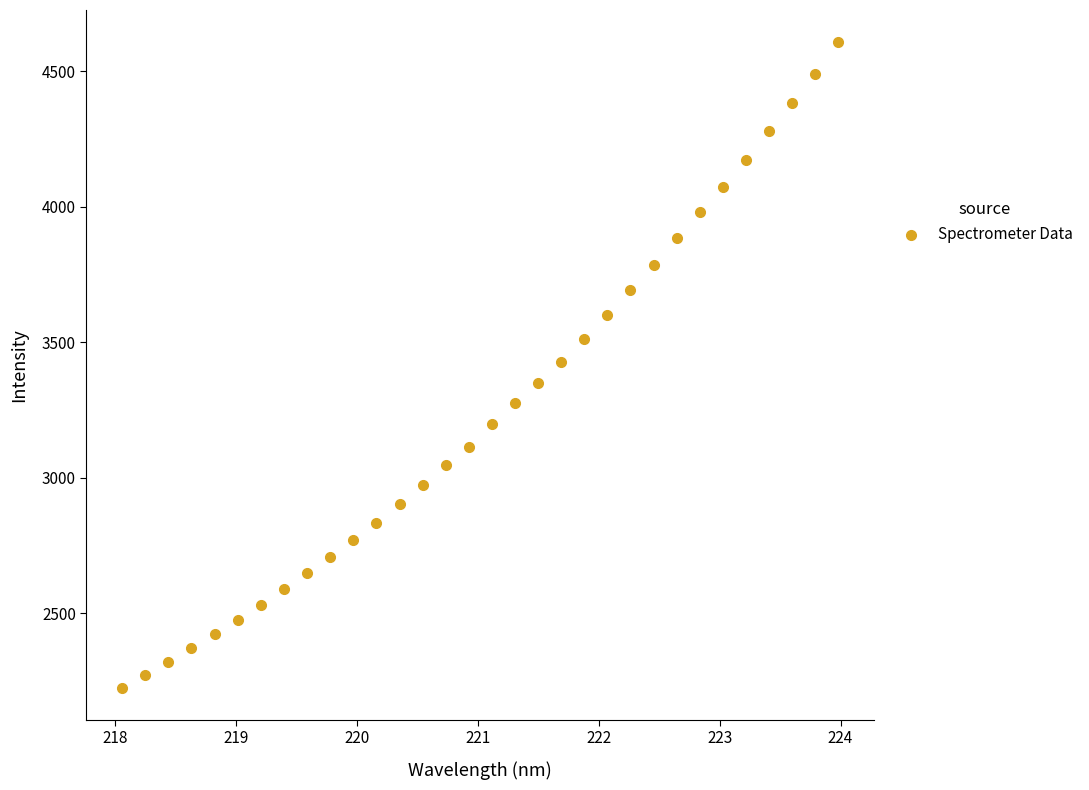

What is the range of Y values (max minus min)?

2383.2